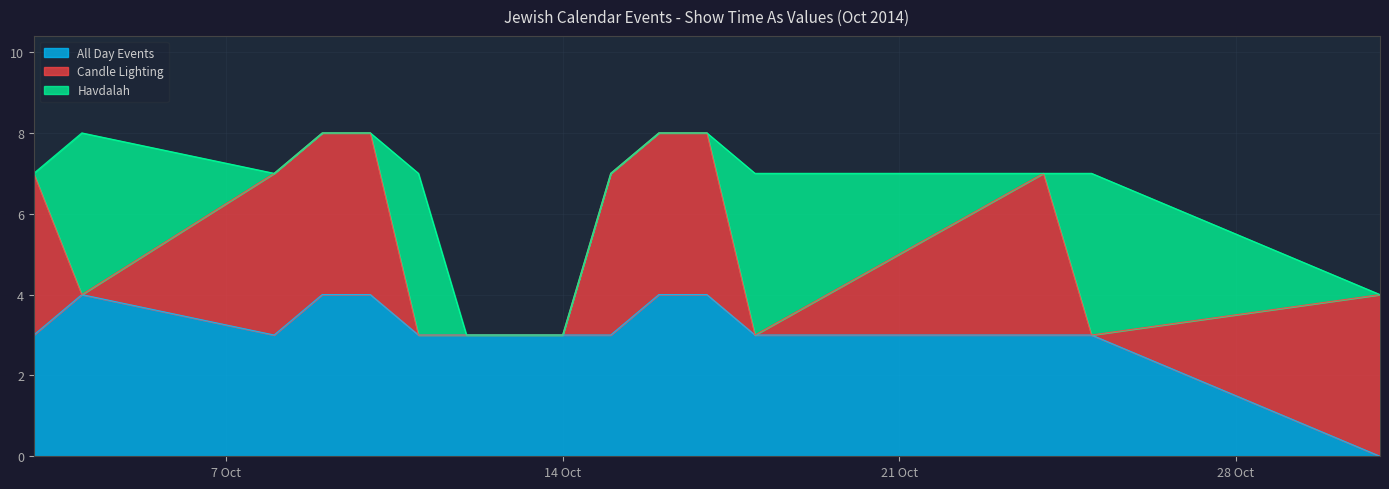

At which category is the sum across all series the highest?

10/4/2014